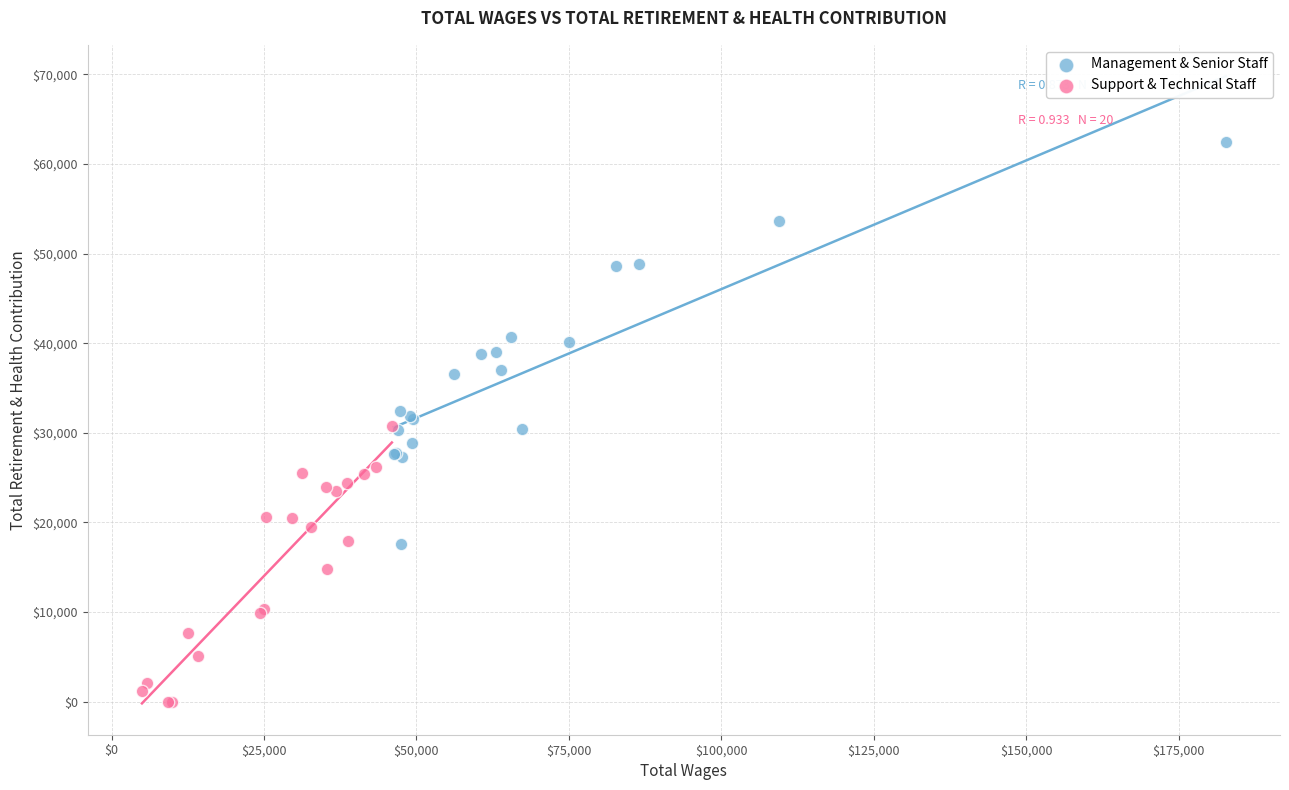

Which series reaches the minimum Y coordinate?

Support & Technical Staff